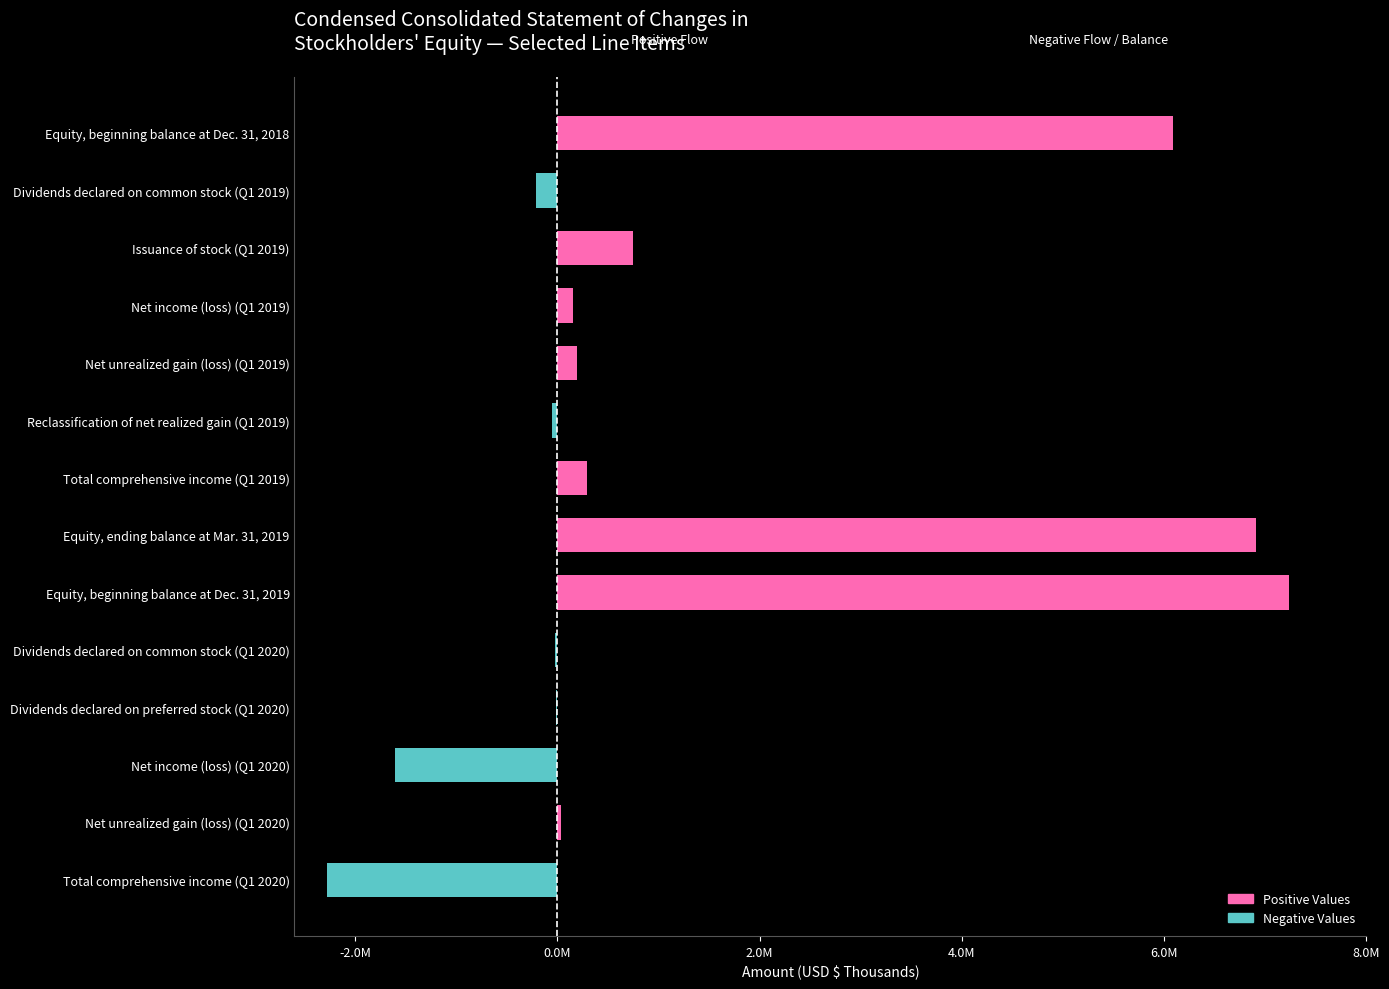

How many distinct data groups are displayed?

1